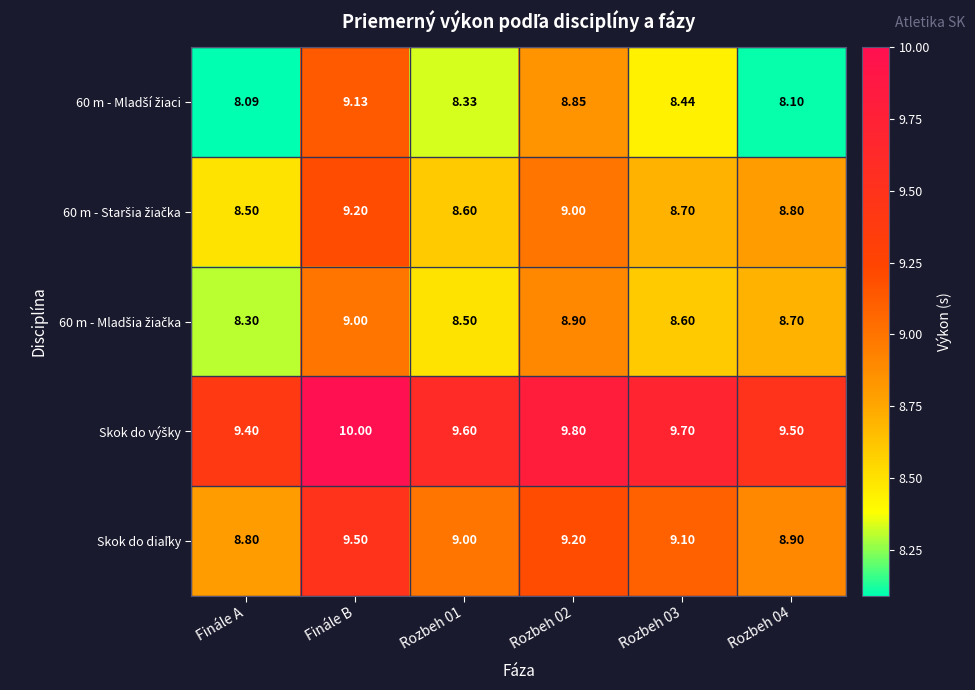

At which category does the chart reach its minimum across all series?

Finále A